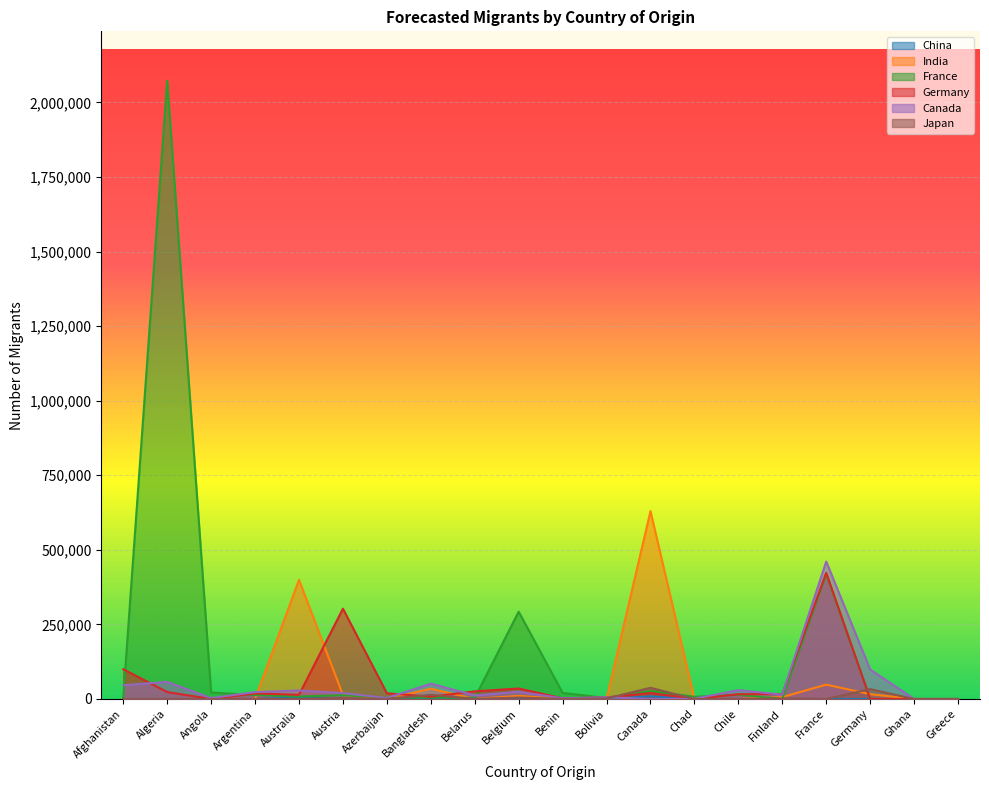

What is the difference between the second highest and minimum values in the Japan series?

33193